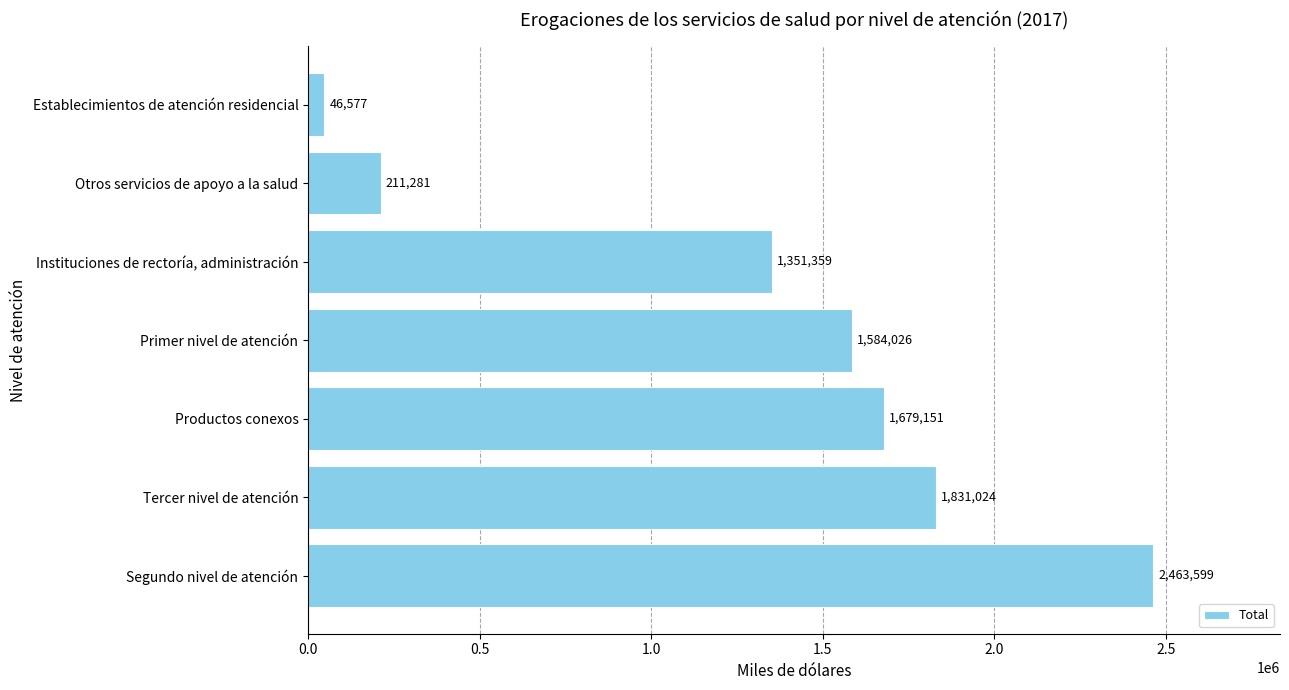

Which category has the lowest value across all series?

Establecimientos de atención residencial